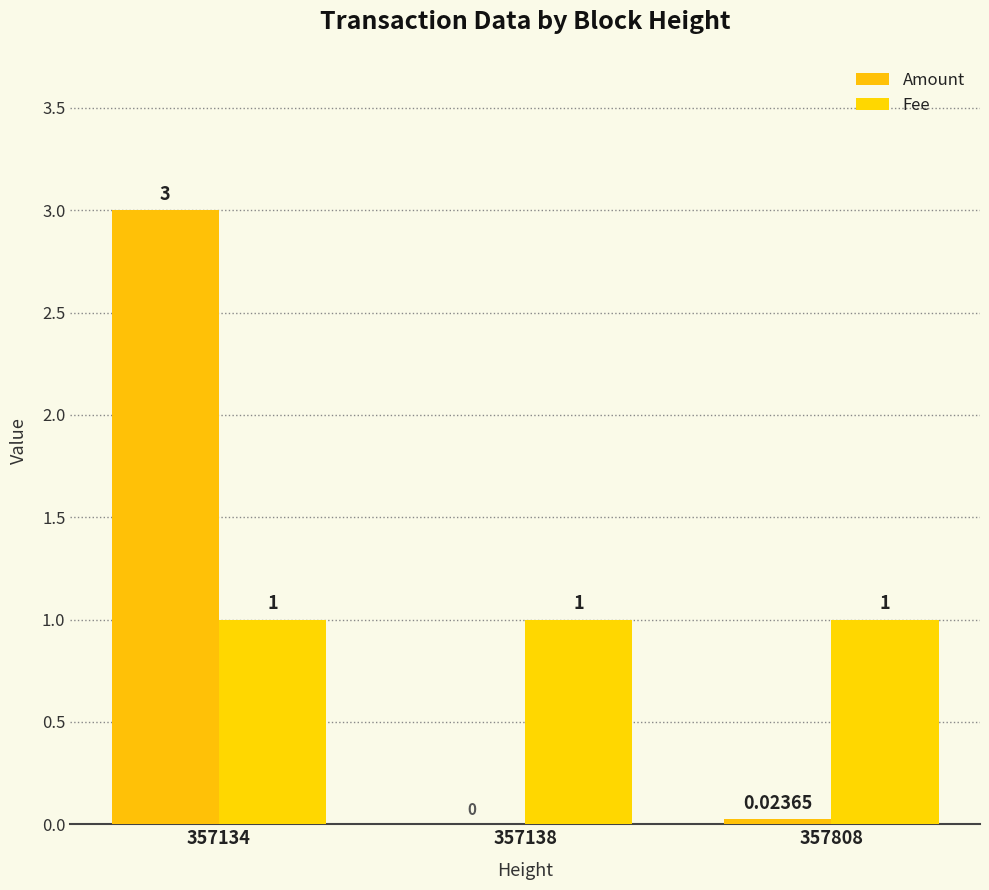

Are the bars horizontal?

No